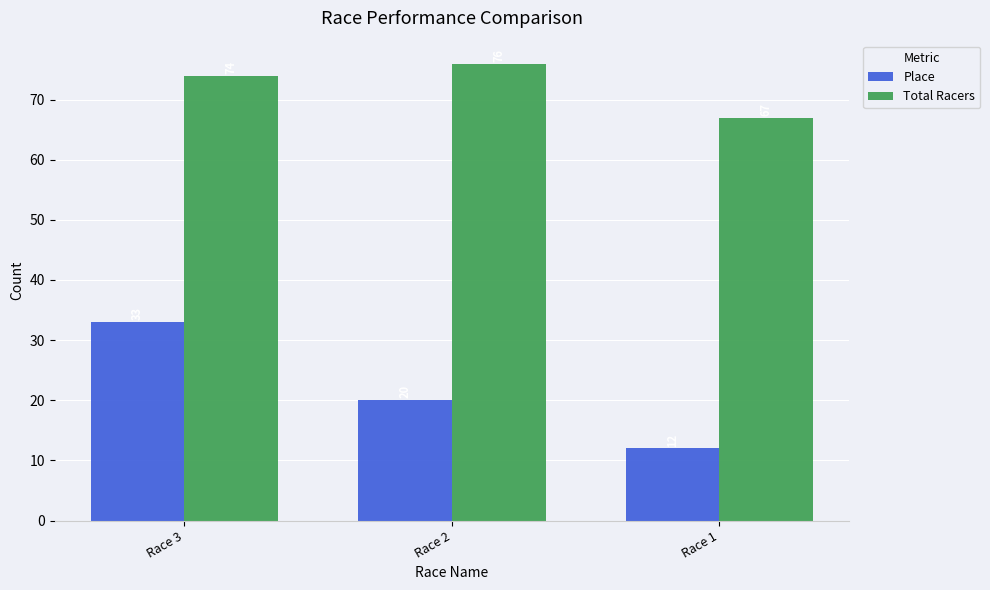

At which category is the sum across all series the highest?

Race 3